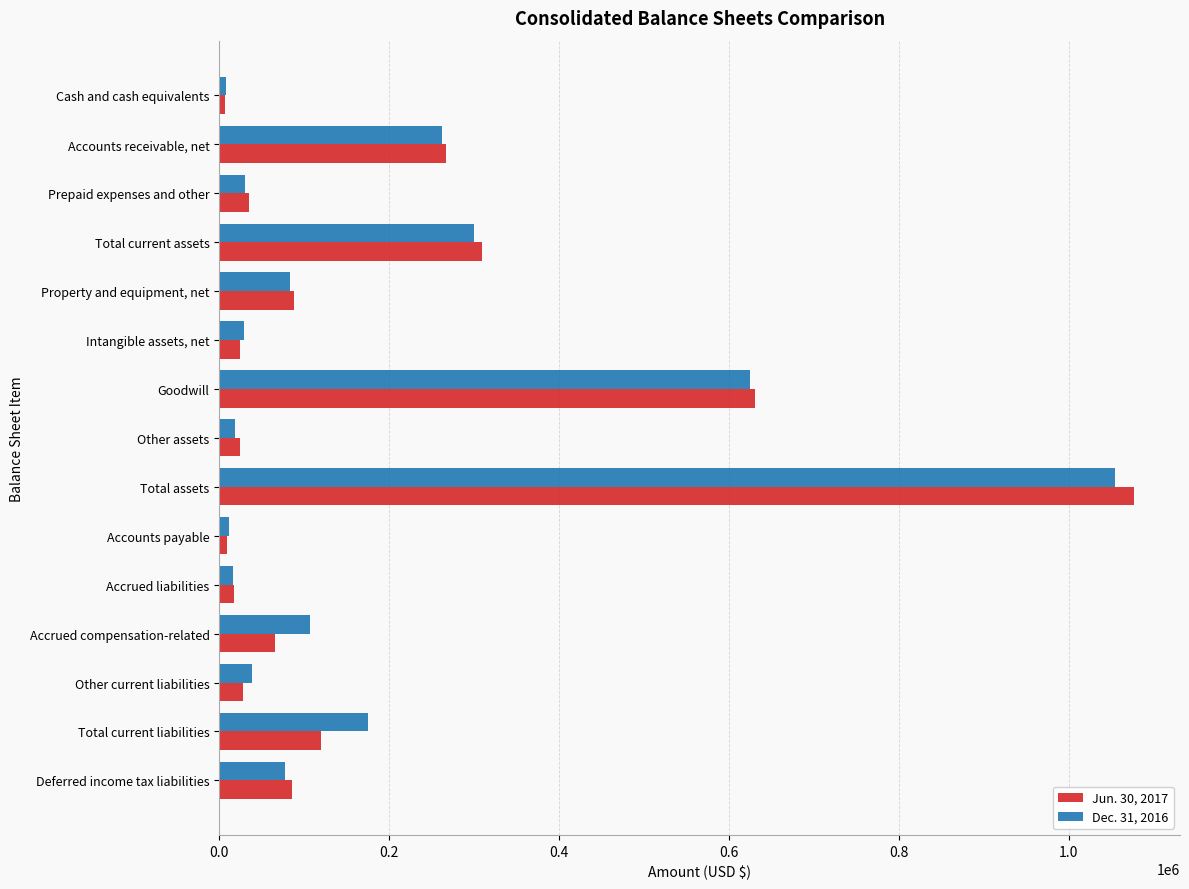

The value of Jun. 30, 2017 at Total current liabilities is 120118. True or false?

True